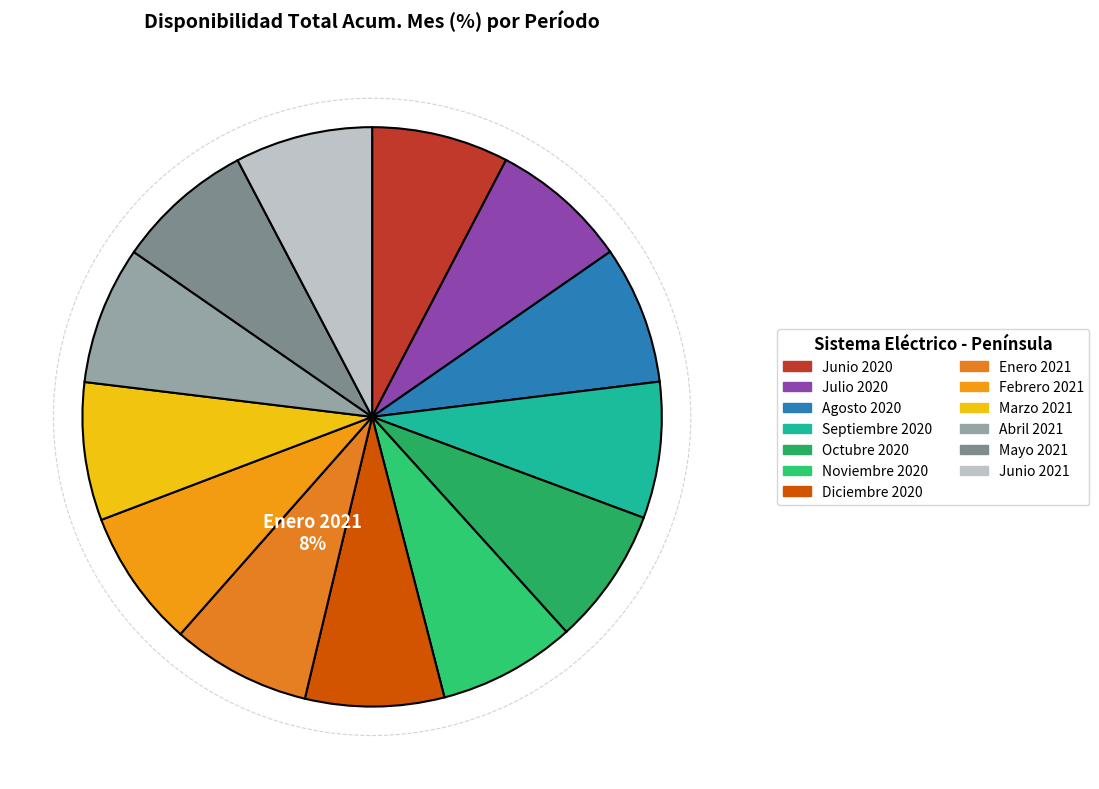

What is the change in value from Agosto 2020 to Noviembre 2020?

-0.4